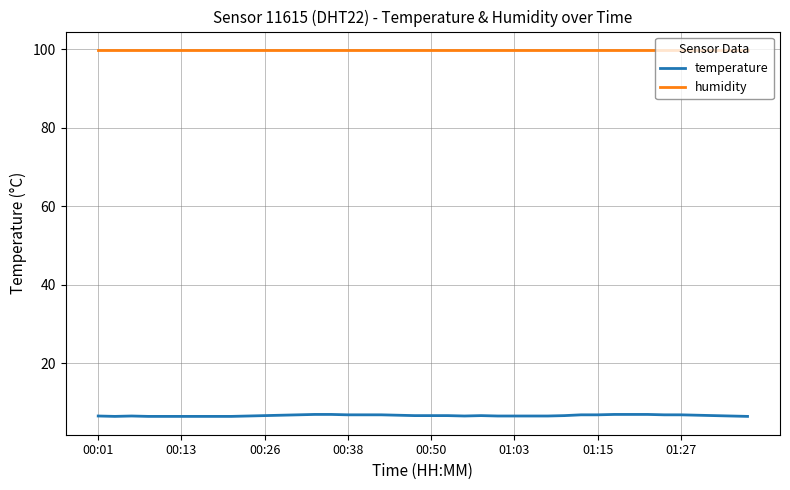

How many lines are shown in the chart?

2